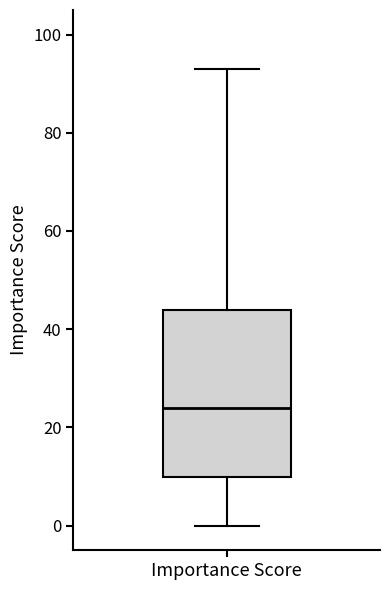

Where does the upper whisker of the box for Importance Score end on the y-axis? The values are not printed on the chart, so give them approximately, as read against the axis.

94